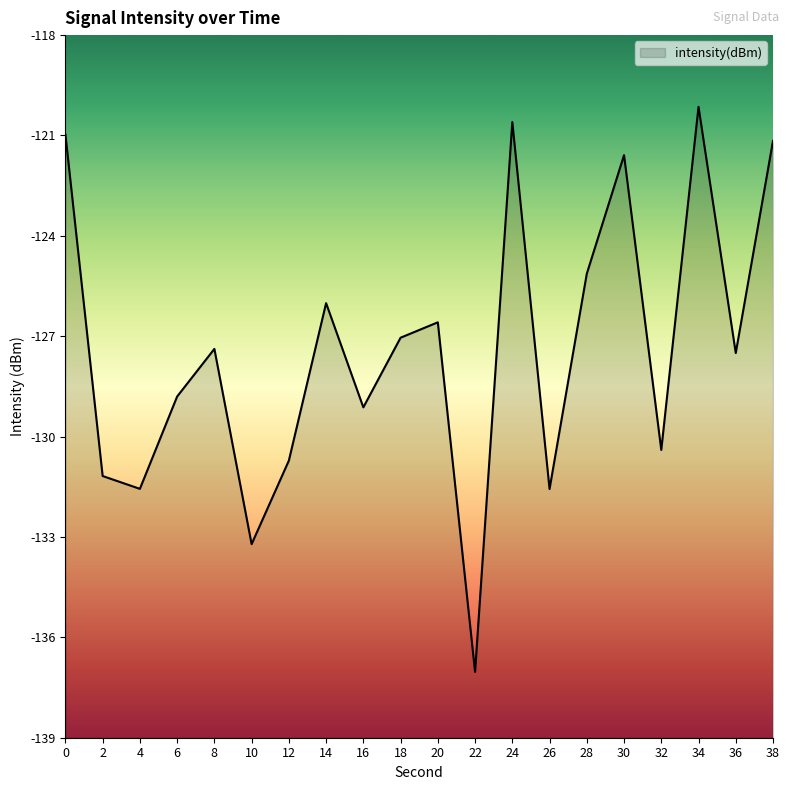

At which category does the data reach its first local peak?

8